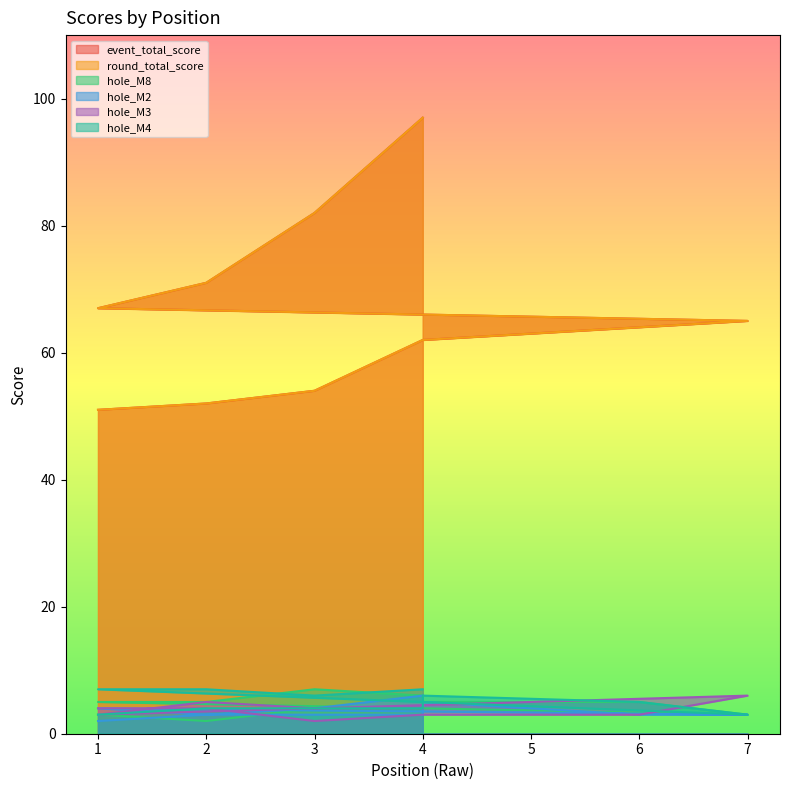

At which category is the sum across all series the highest?

4